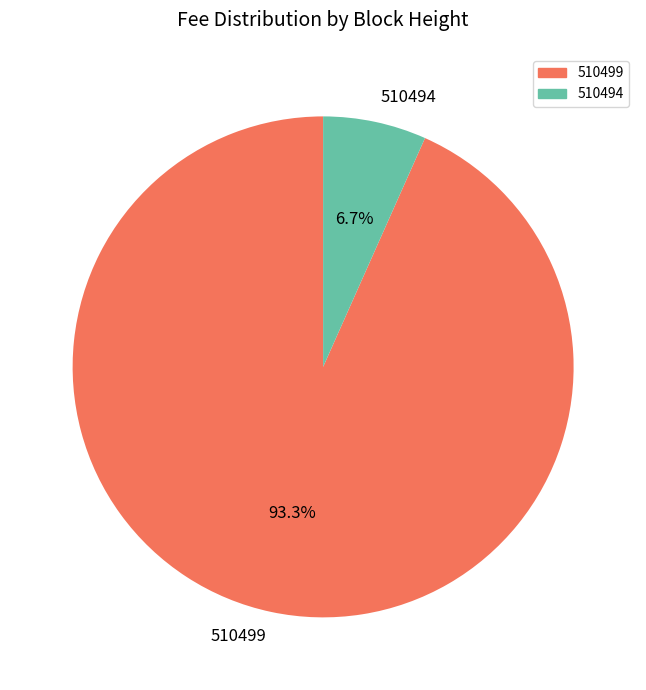

To the nearest percent, what is the average slice percentage?

50%